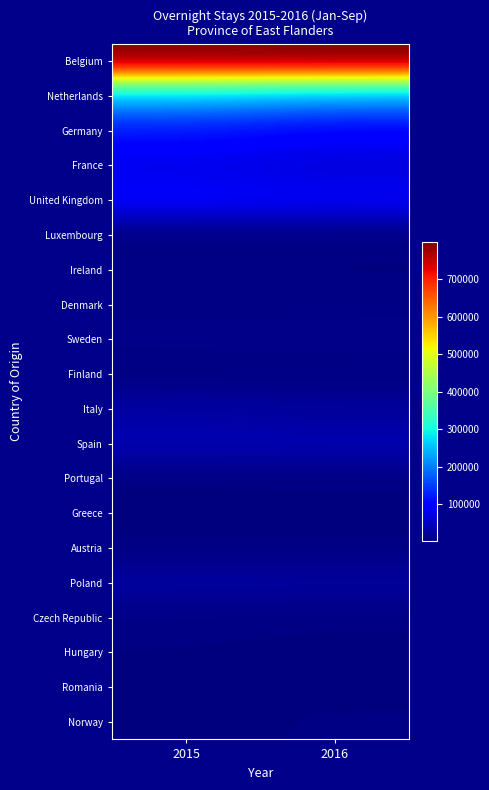

Reading right to left, what are all the values shown in this chart?

Belgium: 2016=799005	2015=795974
Netherlands: 2016=228335	2015=249180
Germany: 2016=98139	2015=118579
France: 2016=64214	2015=77435
United Kingdom: 2016=88612	2015=96318
Luxembourg: 2016=5455	2015=4643
Ireland: 2016=4744	2015=5668
Denmark: 2016=6111	2015=5942
Sweden: 2016=11563	2015=10276
Finland: 2016=3537	2015=2889
Italy: 2016=21566	2015=27799
Spain: 2016=38005	2015=38193
Portugal: 2016=6053	2015=5183
Greece: 2016=2255	2015=1910
Austria: 2016=5728	2015=5644
Poland: 2016=24658	2015=25817
Czech Republic: 2016=5718	2015=7060
Hungary: 2016=3360	2015=4716
Romania: 2016=4090	2015=5025
Norway: 2016=5531	2015=3956